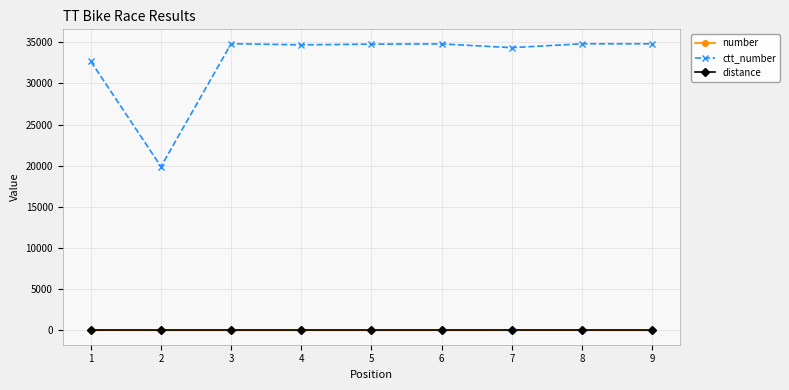

Which series has the widest spread of values?

ctt_number